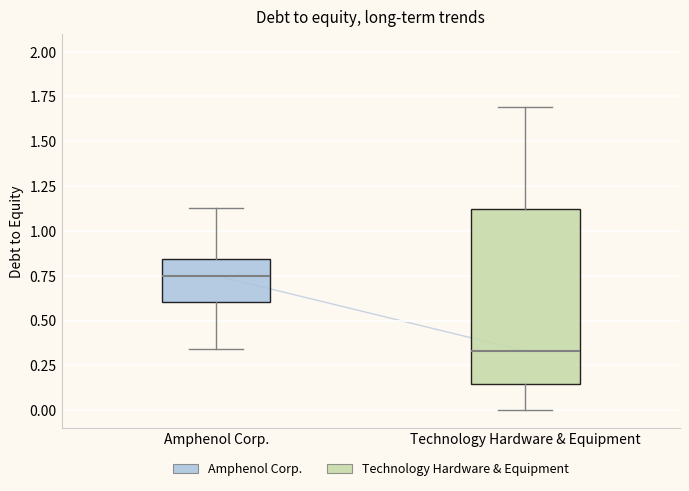

Reading left to right, read every box against the y-axis: the position of its median line, the range the box covers, and the ends of its whiskers. The values are not printed on the chart, so give them approximately, as read against the axis.

Amphenol Corp.: median 0.75, box 0.60 to 0.85, whiskers 0.35 to 1.15
Technology Hardware & Equipment: median 0.35, box 0.15 to 1.10, whiskers 0.00 to 1.70